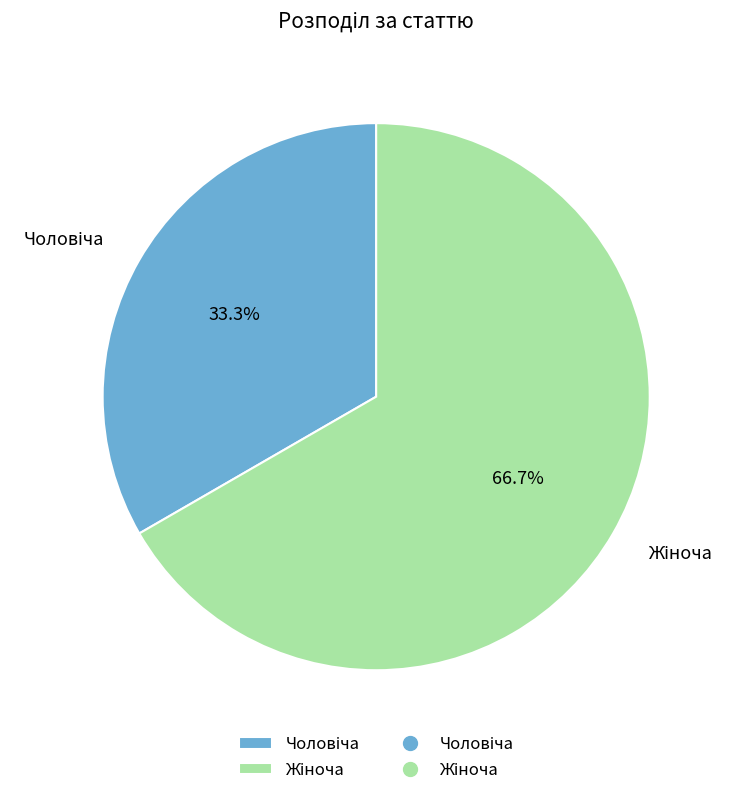

Is there a majority slice in this chart?

Yes